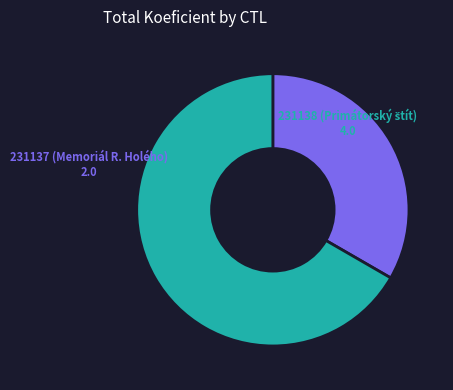

Is there a majority slice in this chart?

Yes